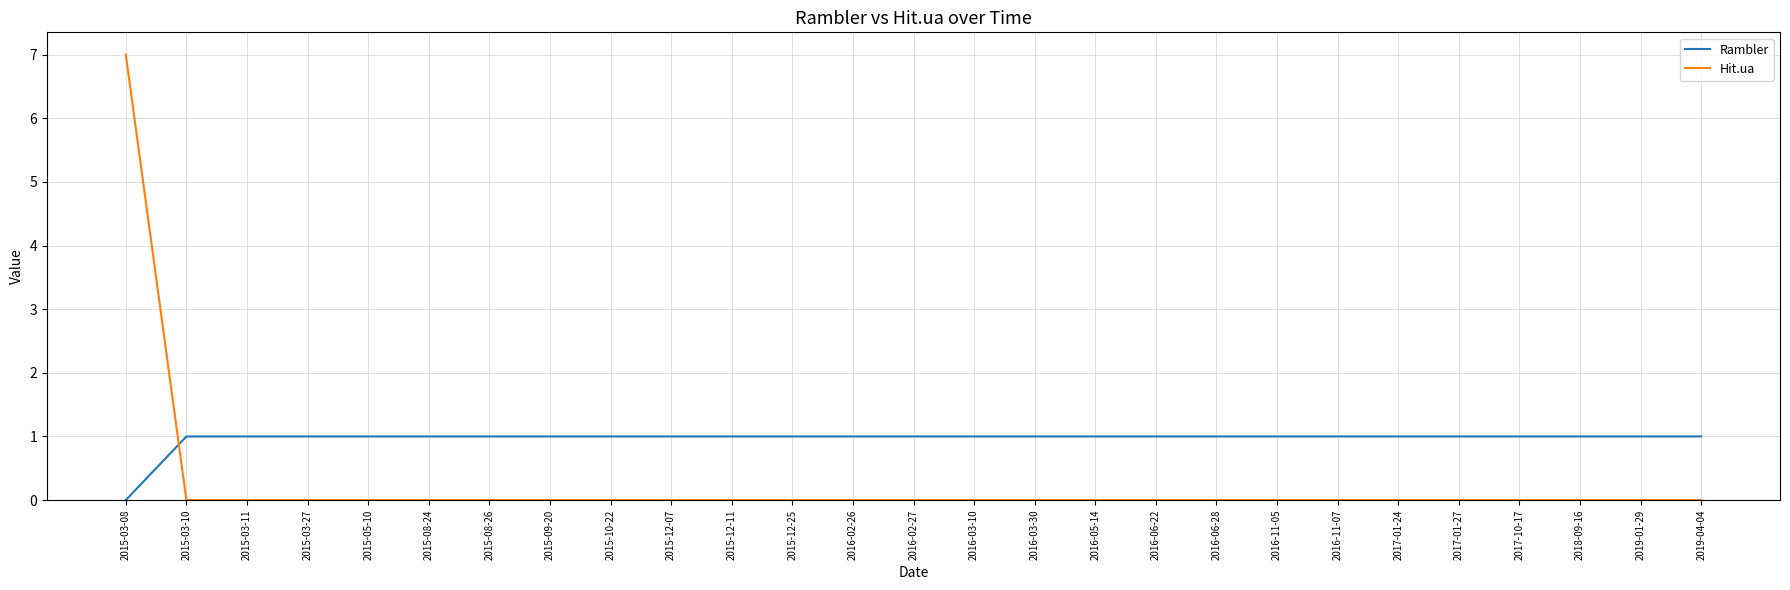

True or false: Hit.ua has a value of 4 at 2015-09-20.

False